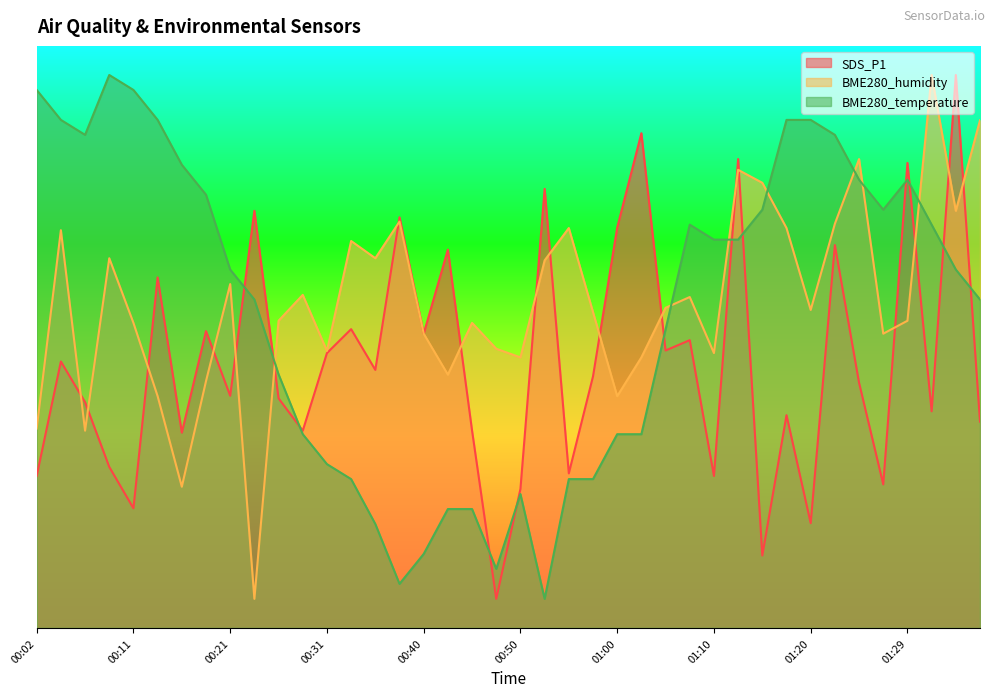

Which category has the highest value in the BME280_temperature series?

00:09